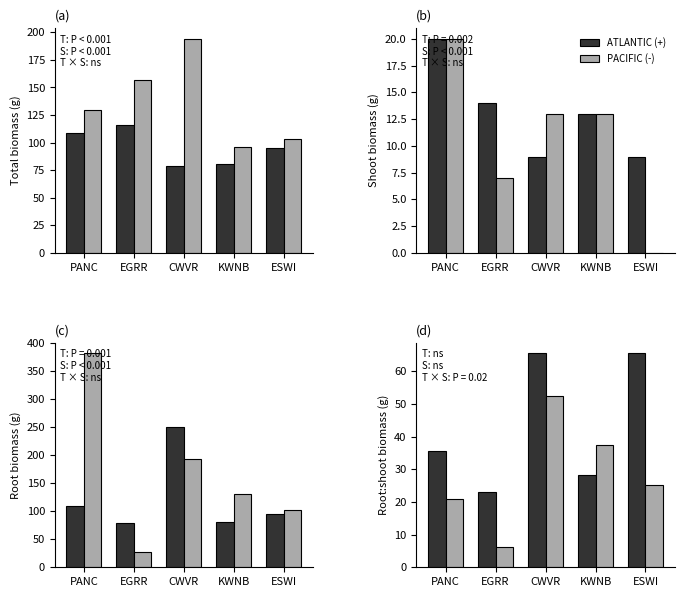

List the series in order of their peak value, lowest first.

PACIFIC, ATLANTIC